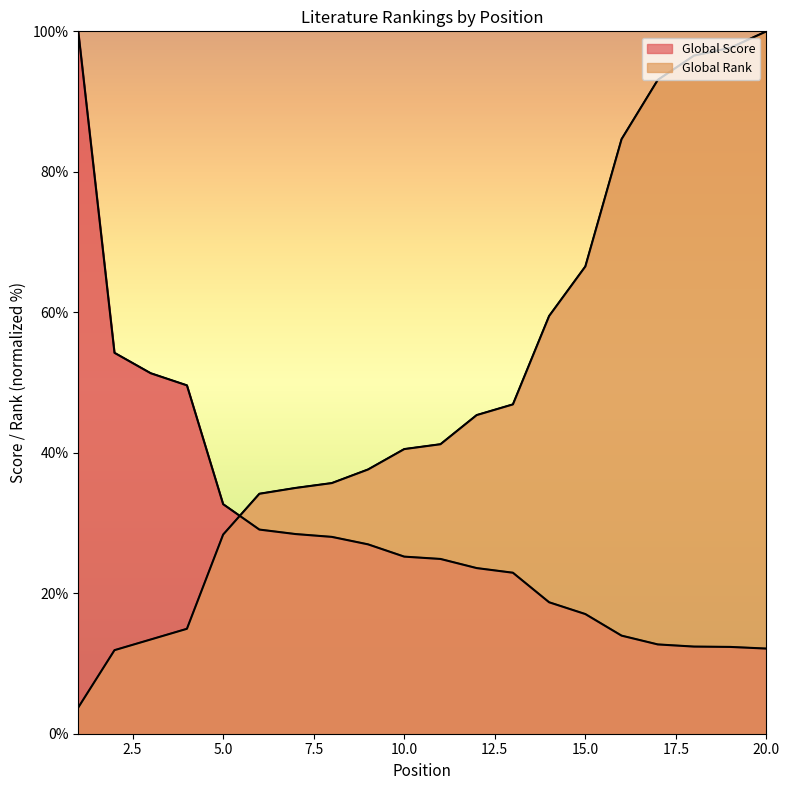

Does the chart display data point markers on the line(s)?

No